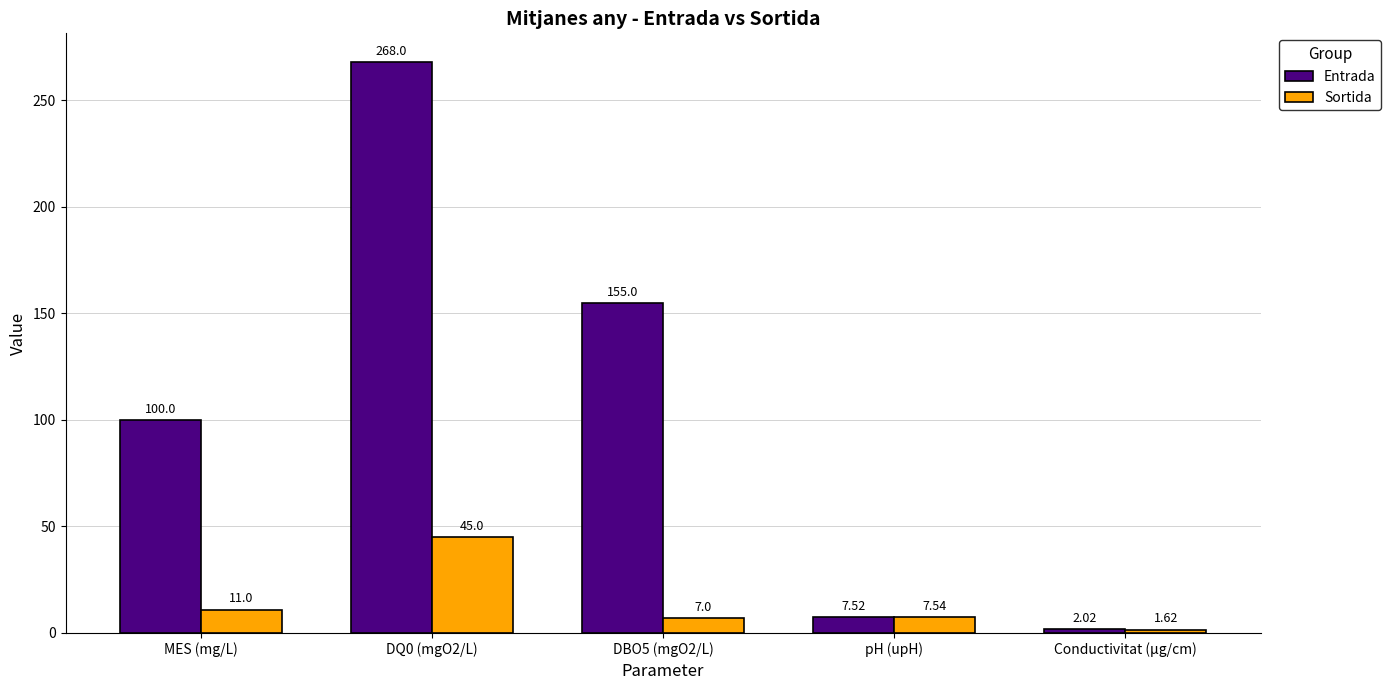

Which series has the largest total across all categories?

Entrada